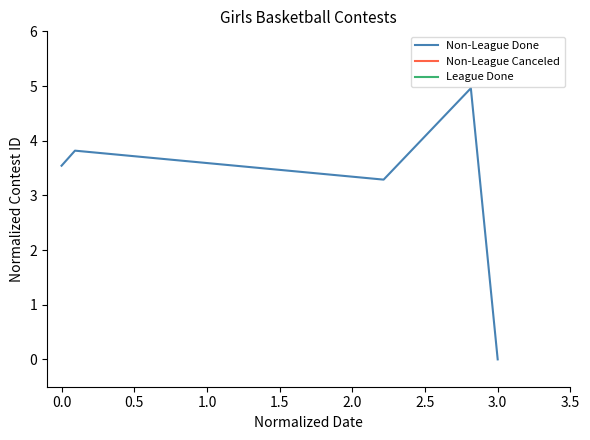

How many positive values are there?

4